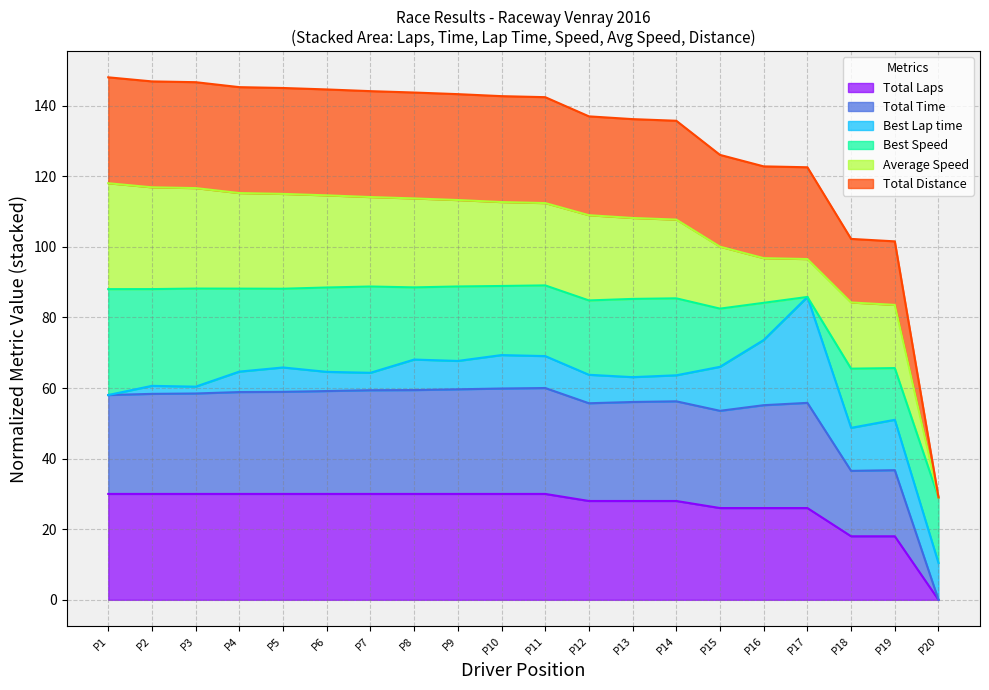

Which series has the largest total across all categories?

Total Distance